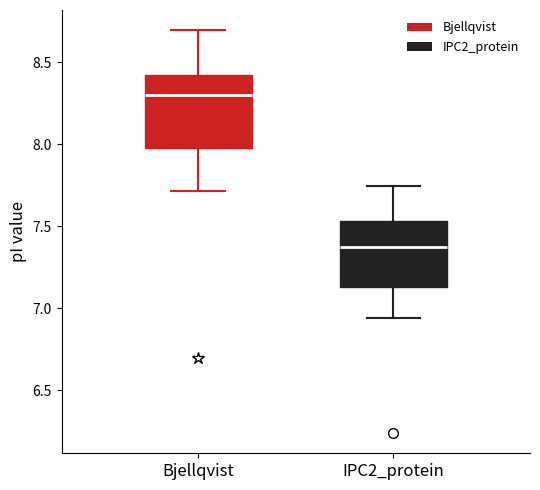

Which box's median line is the lowest?

IPC2_protein